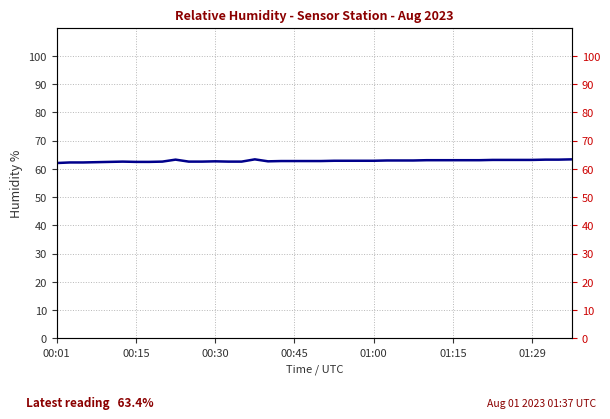

True or false: the data has more than 0 interior local peaks.

True